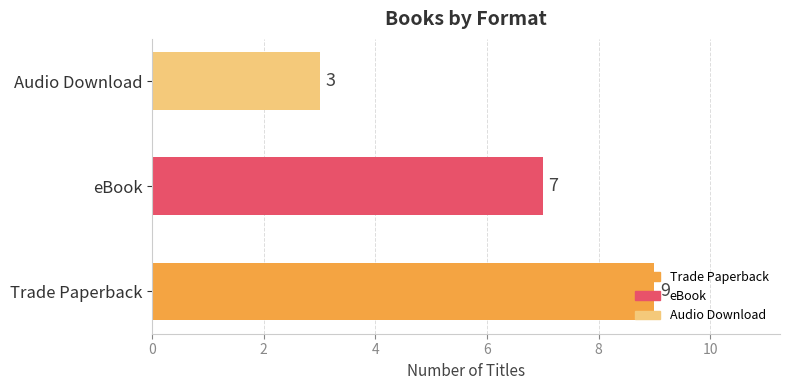

What is the average value?

6